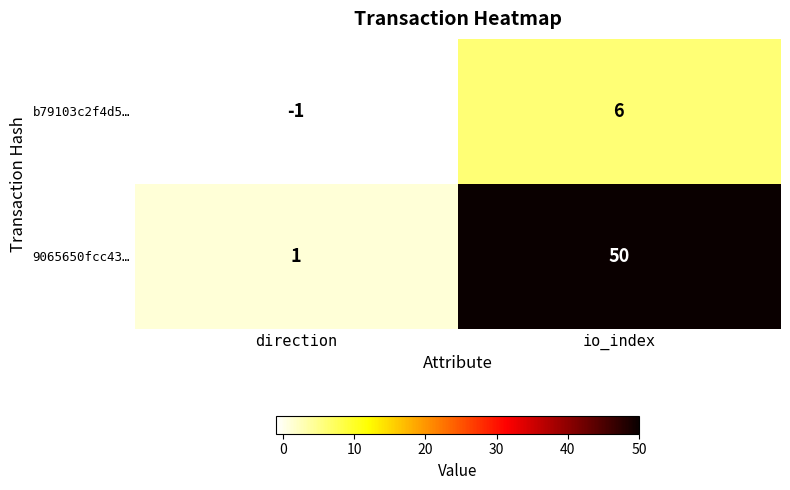

Is it true that b79103c2f4d5… equals 6 at io_index?

True